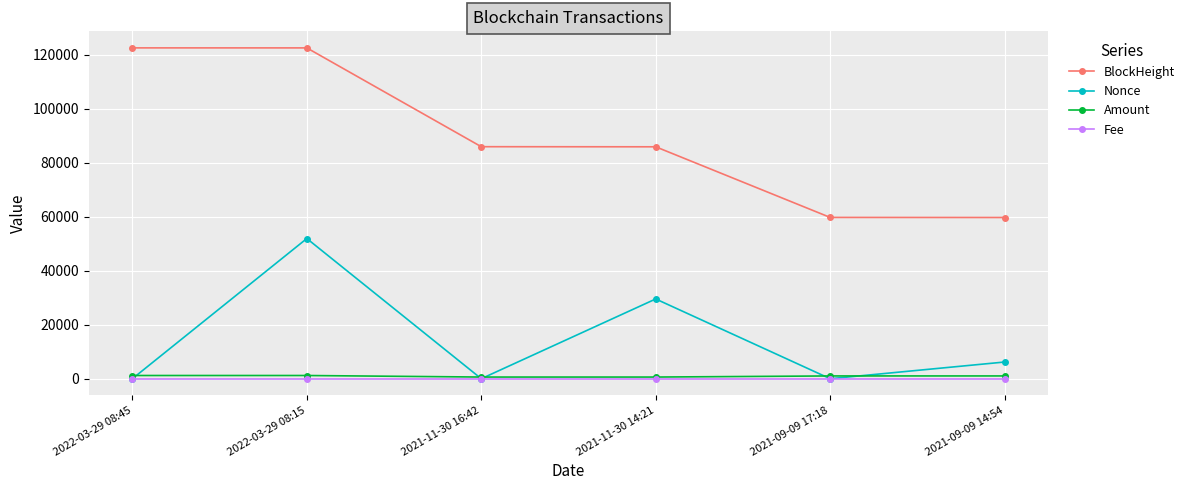

Which series has the widest spread of values?

BlockHeight